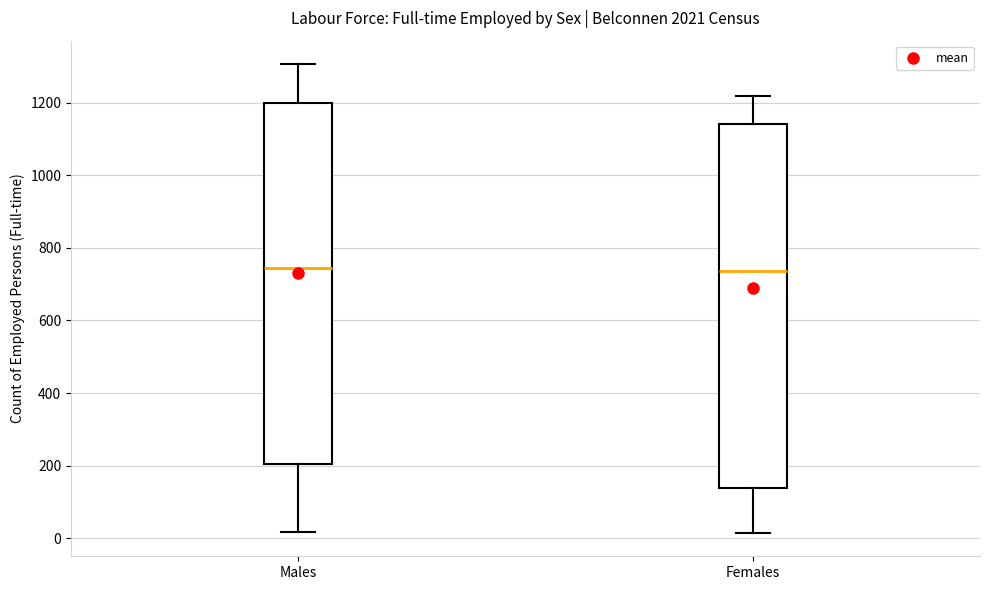

Reading left to right, transcribe this box plot: for each box, give where its median line is, the range the box spans, and where its two whiskers end, as read against the y-axis. The values are not printed on the chart, so give them approximately, as read against the axis.

Males: median 740, box 200 to 1200, whiskers 20 to 1300
Females: median 740, box 140 to 1140, whiskers 20 to 1220